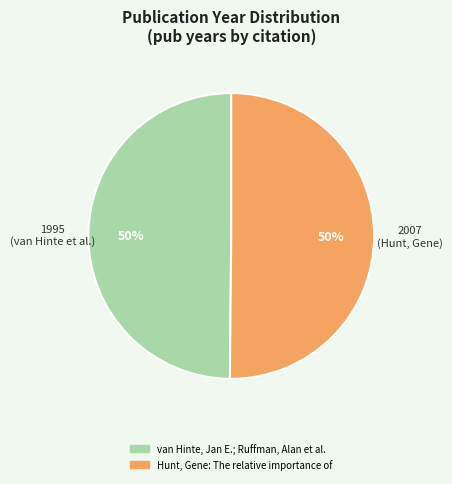

How many slices are in this pie chart?

2